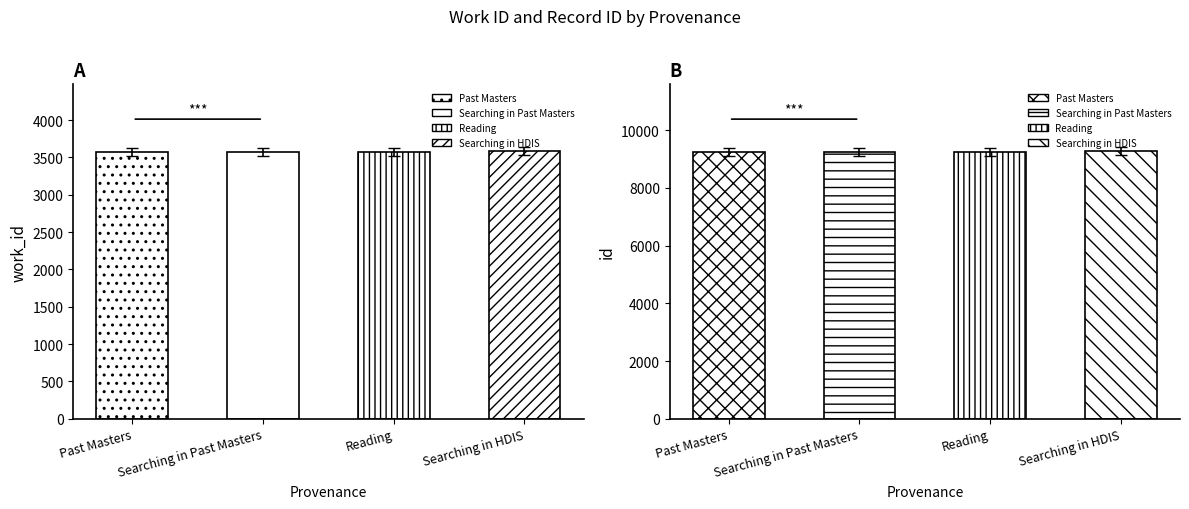

How many data points in id are above 9123?

2